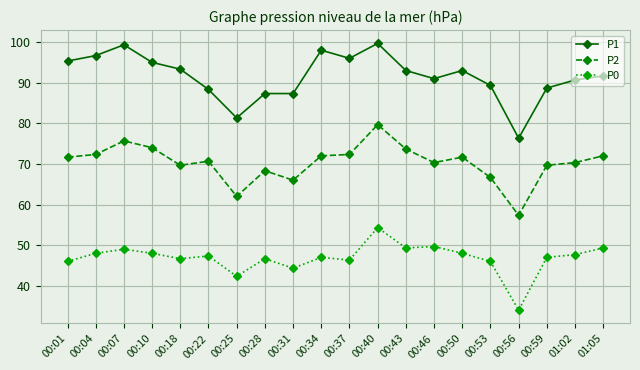

True or false: P1 and P2 cross at least once.

False